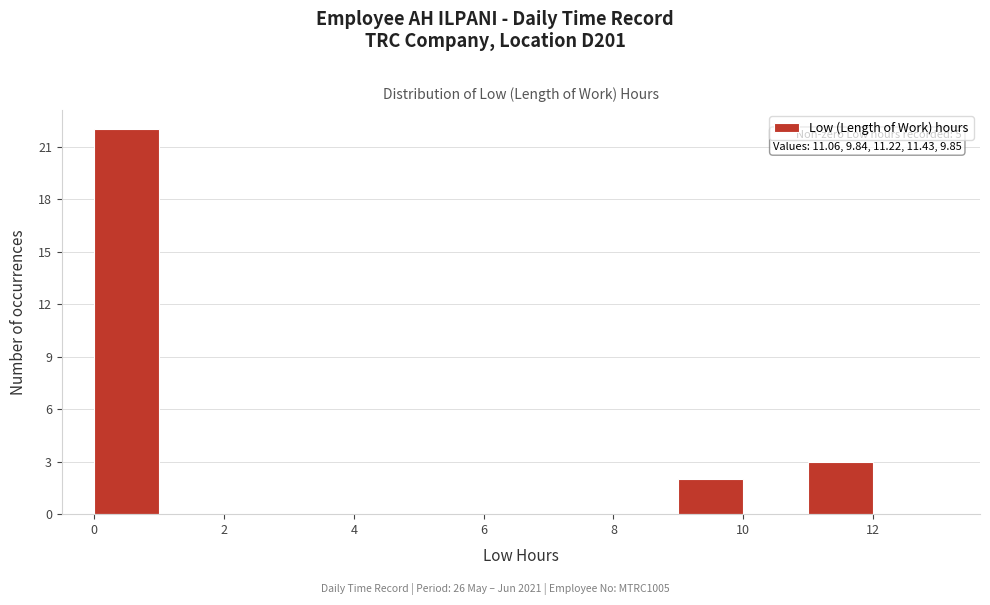

Over which range of the x-axis is the bar tallest?

0 to 1